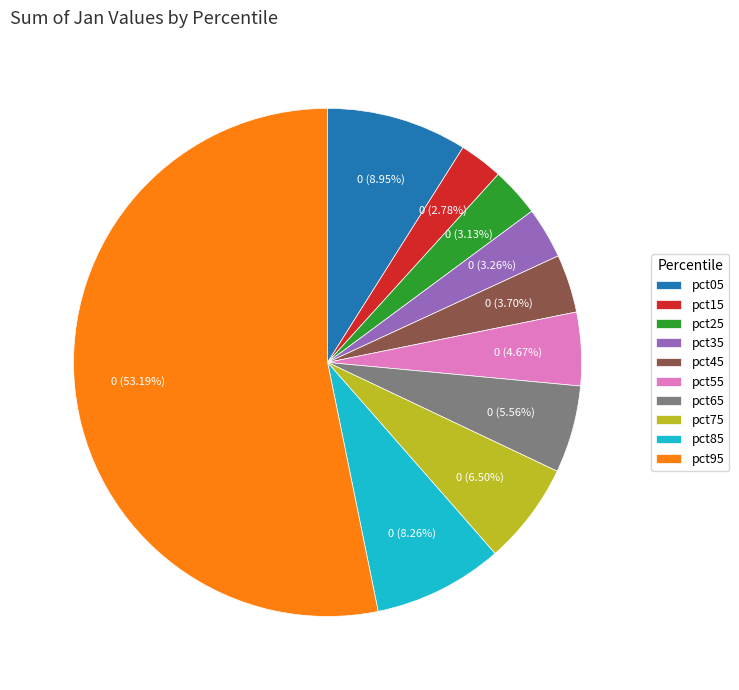

What is the largest slice in the pie chart?

pct95